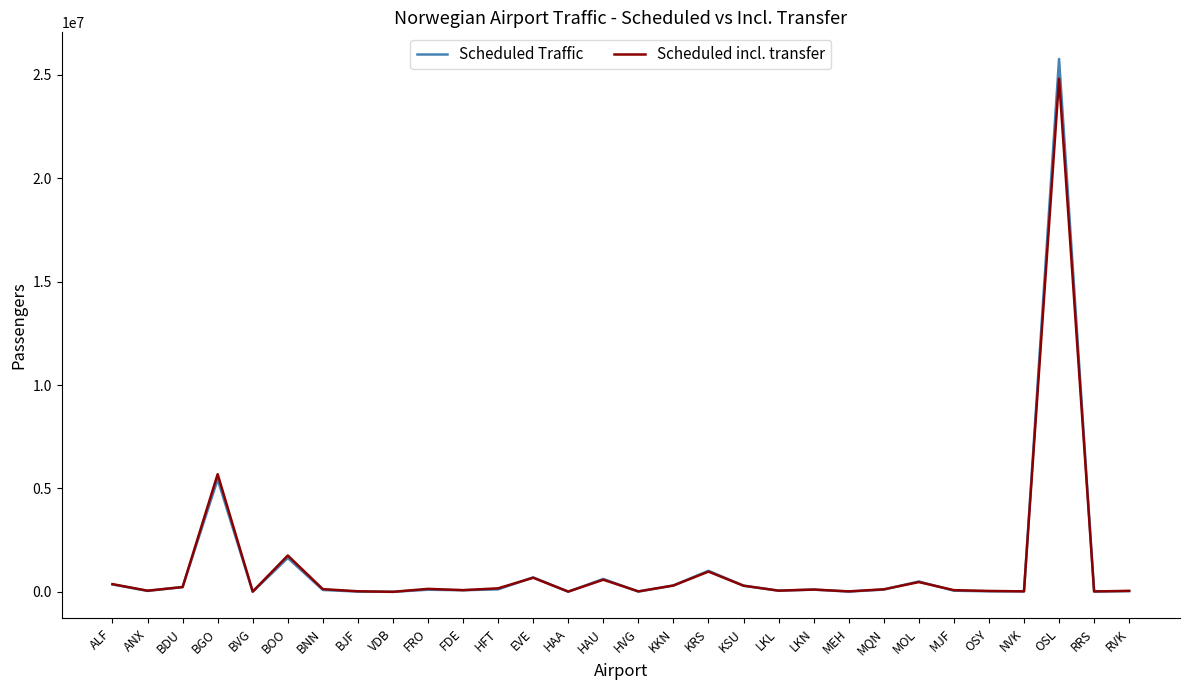

The Scheduled incl. transfer series shows 21009 at RRS. True or false?

True